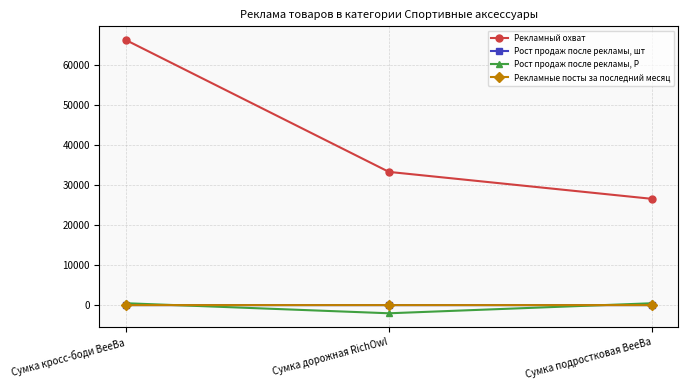

What are all the series names shown in the legend?

Рекламный охват, Рост продаж после рекламы, шт, Рост продаж после рекламы, Р, Рекламные посты за последний месяц